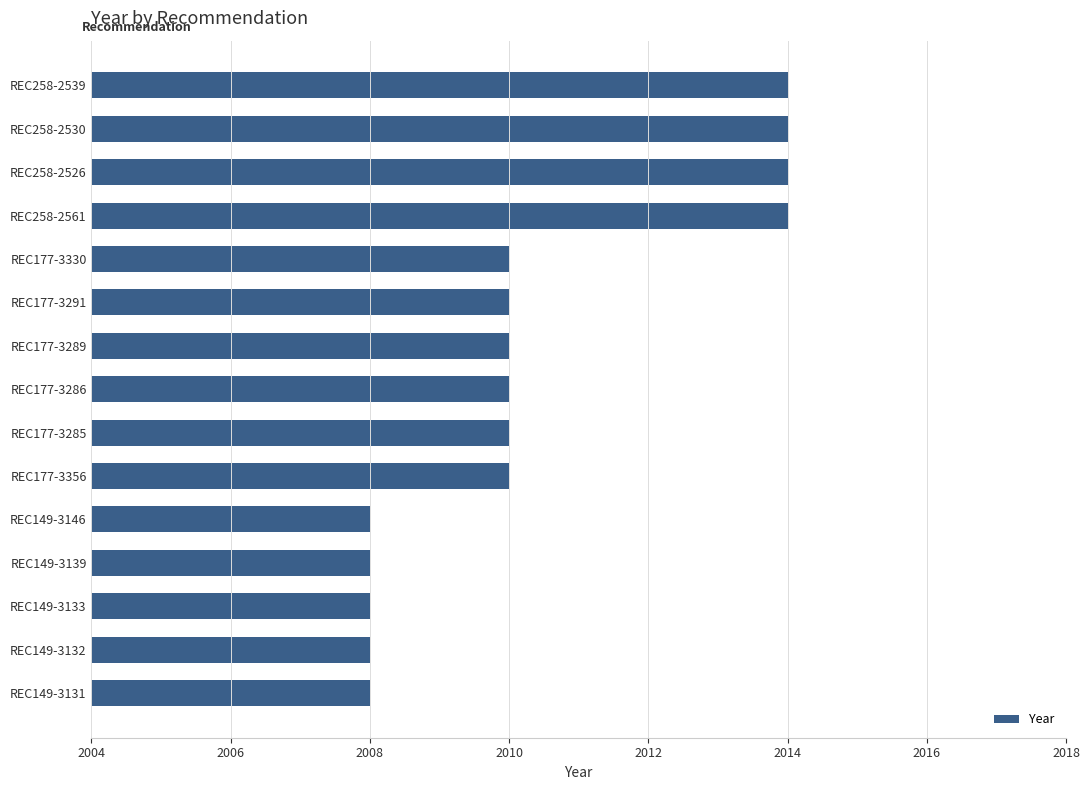

Count the values in the range 2008 to 2014.

15